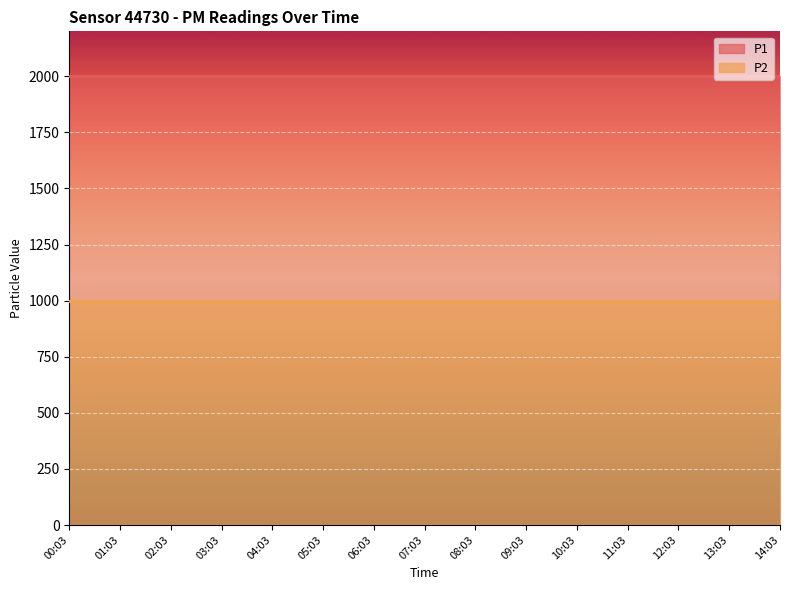

Between 09:03 and 11:03, which is larger?

09:03